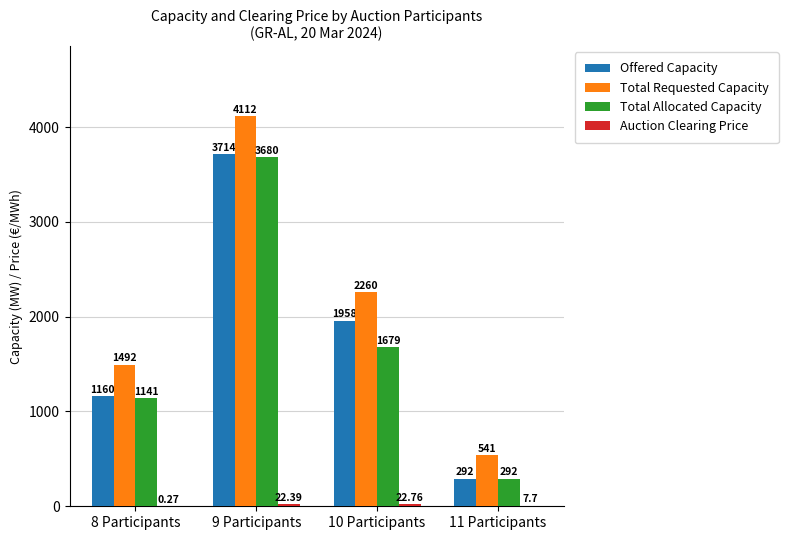

What is the sum of all Offered Capacity values?

7124.0